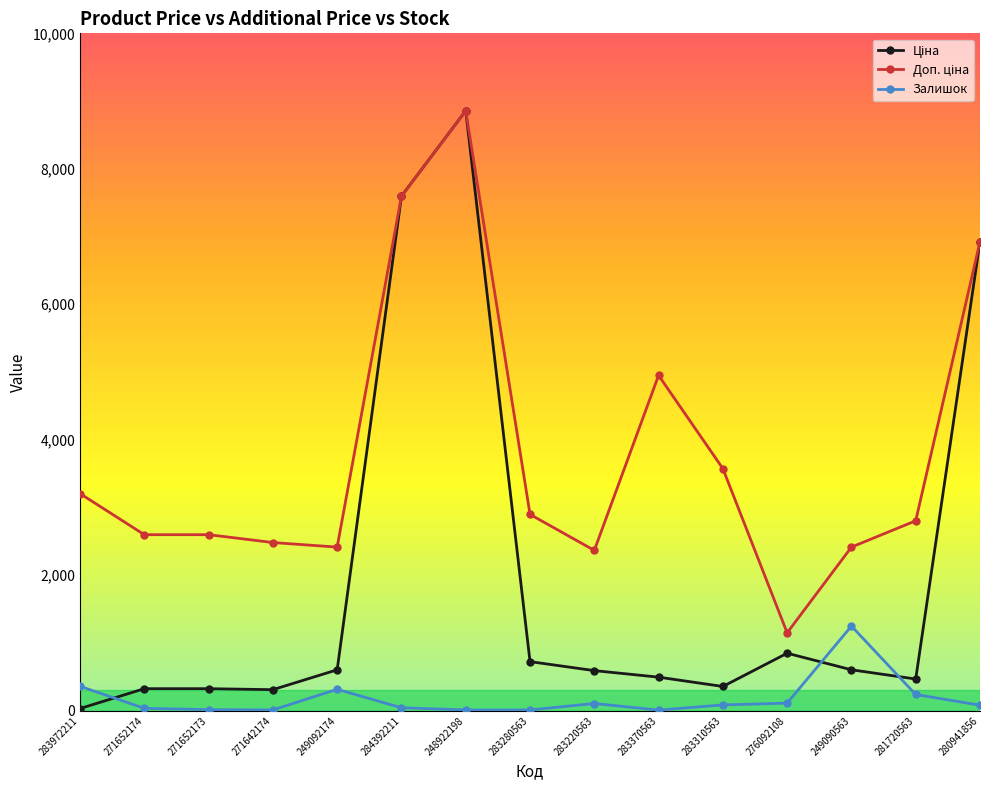

True or false: Залишок has a value of 81.0 at 280941856.

True